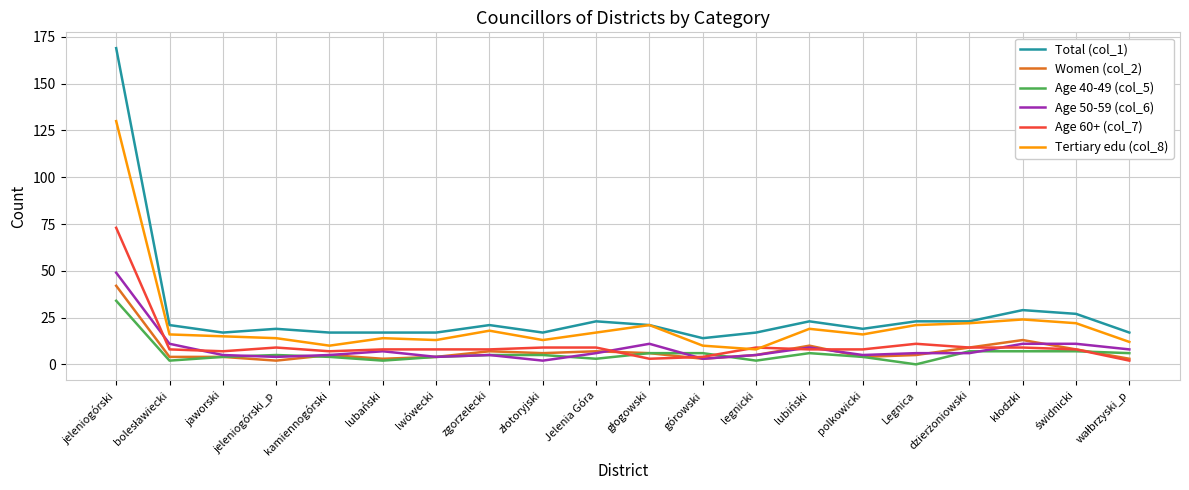

Which category has the highest value across all series?

jeleniogórski